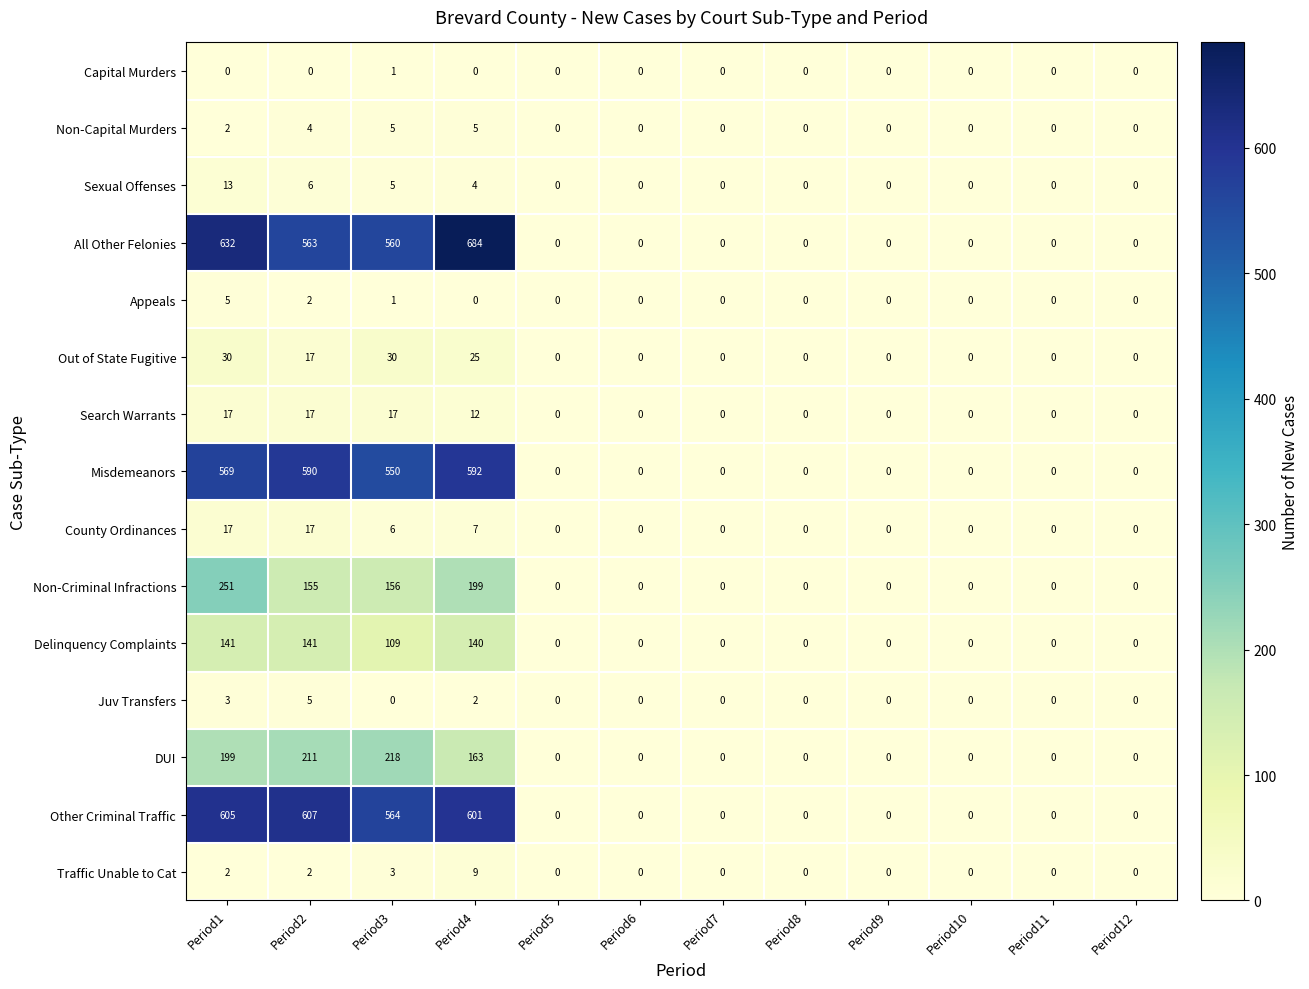

What is the greatest value displayed?

684